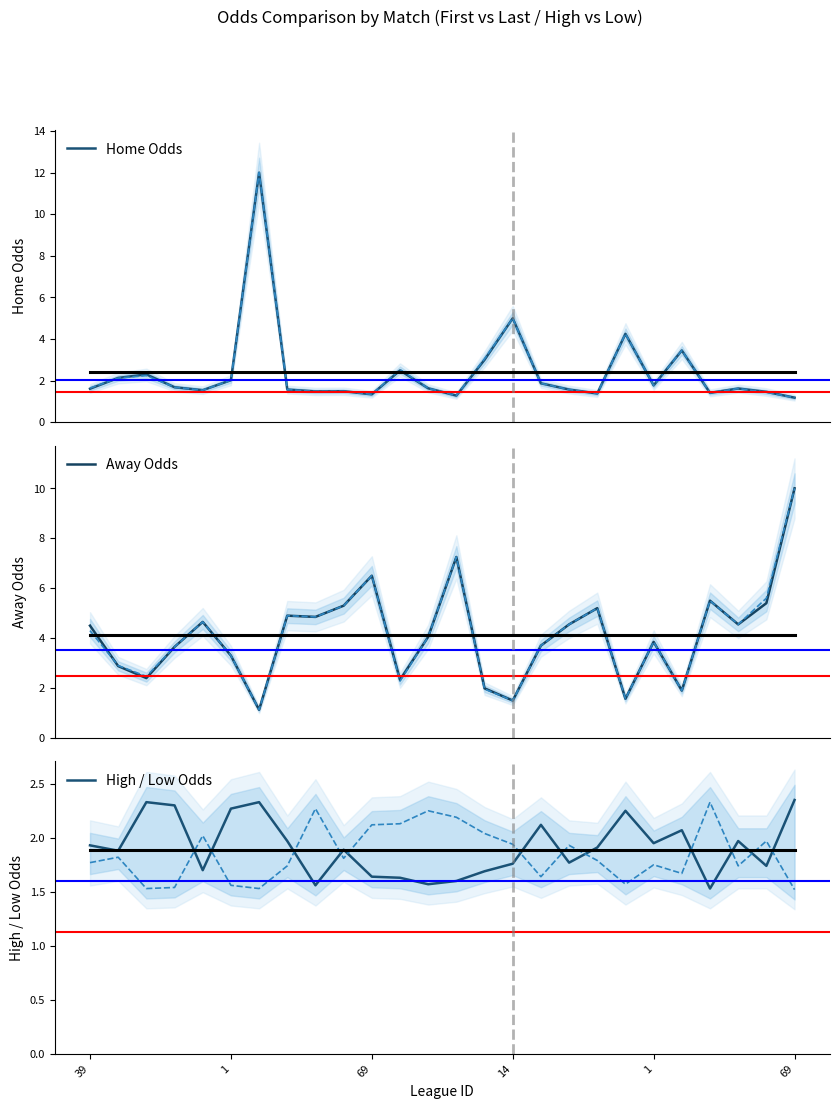

How many lines are shown in the chart?

6